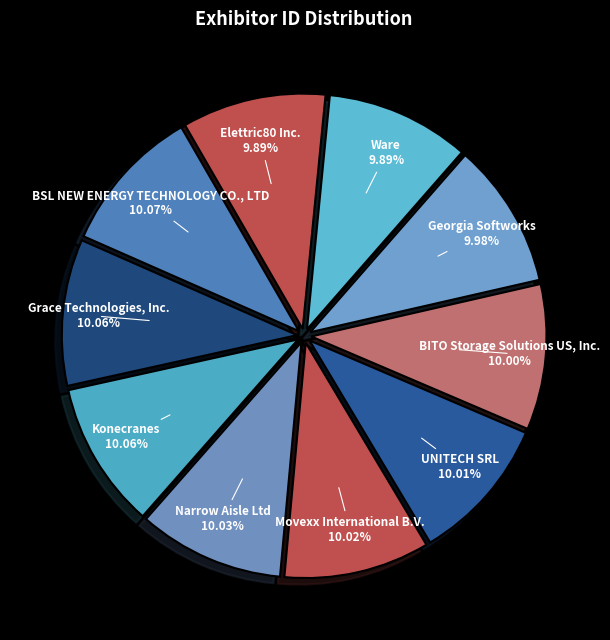

What percentage is the Ware slice, to the nearest percent?

10%